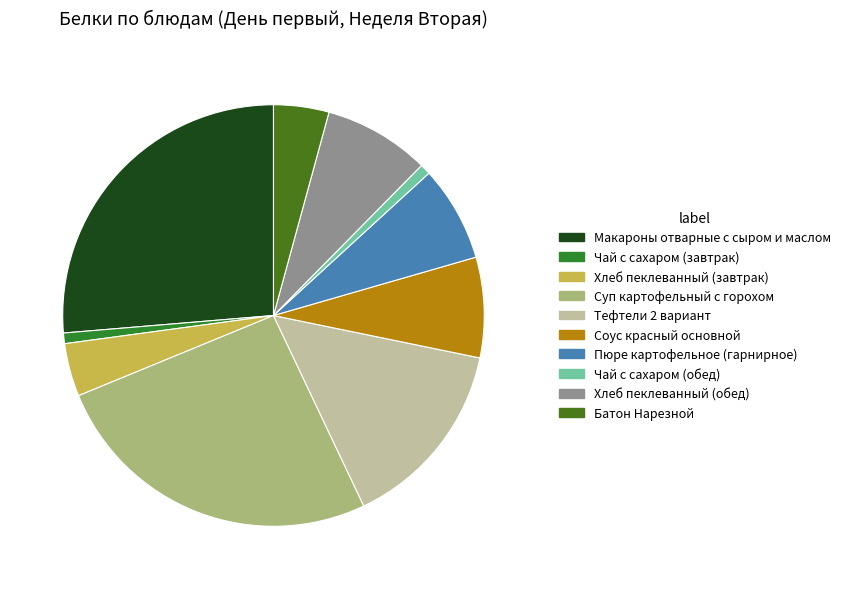

How many slices are in this pie chart?

10